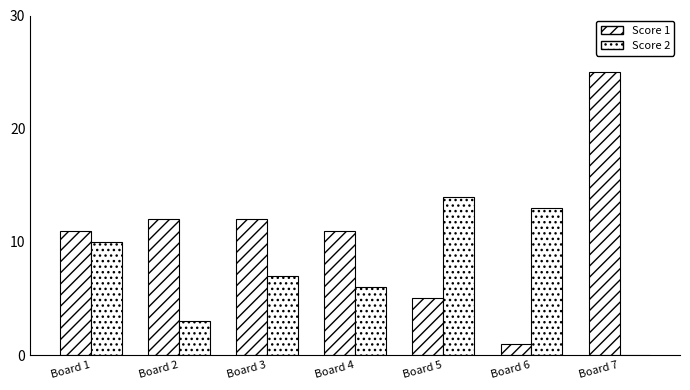

What is the sum of the Score 2 values at Board 3 and Board 6?

20